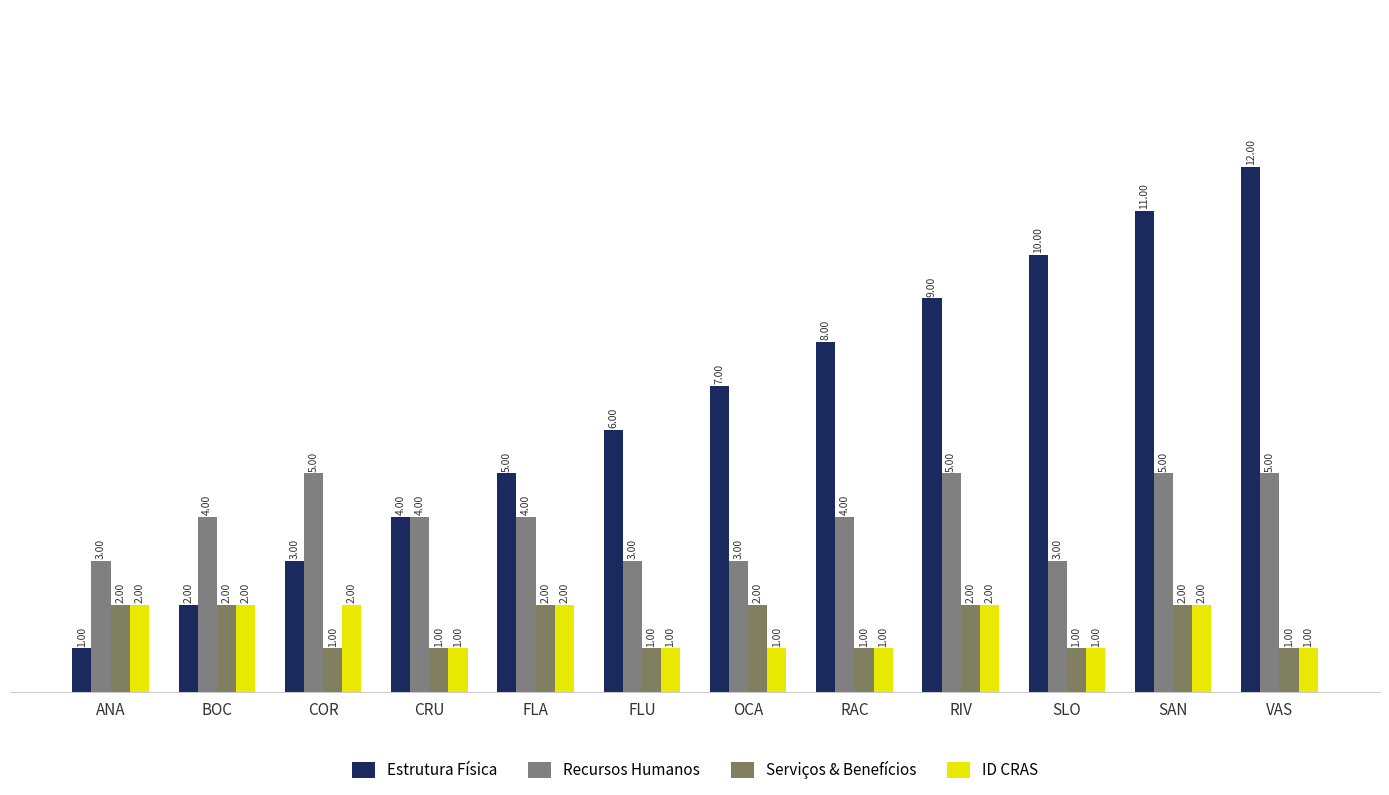

List the series in order of their peak value, lowest first.

Serviços & Benefícios, ID CRAS, Recursos Humanos, Estrutura Física